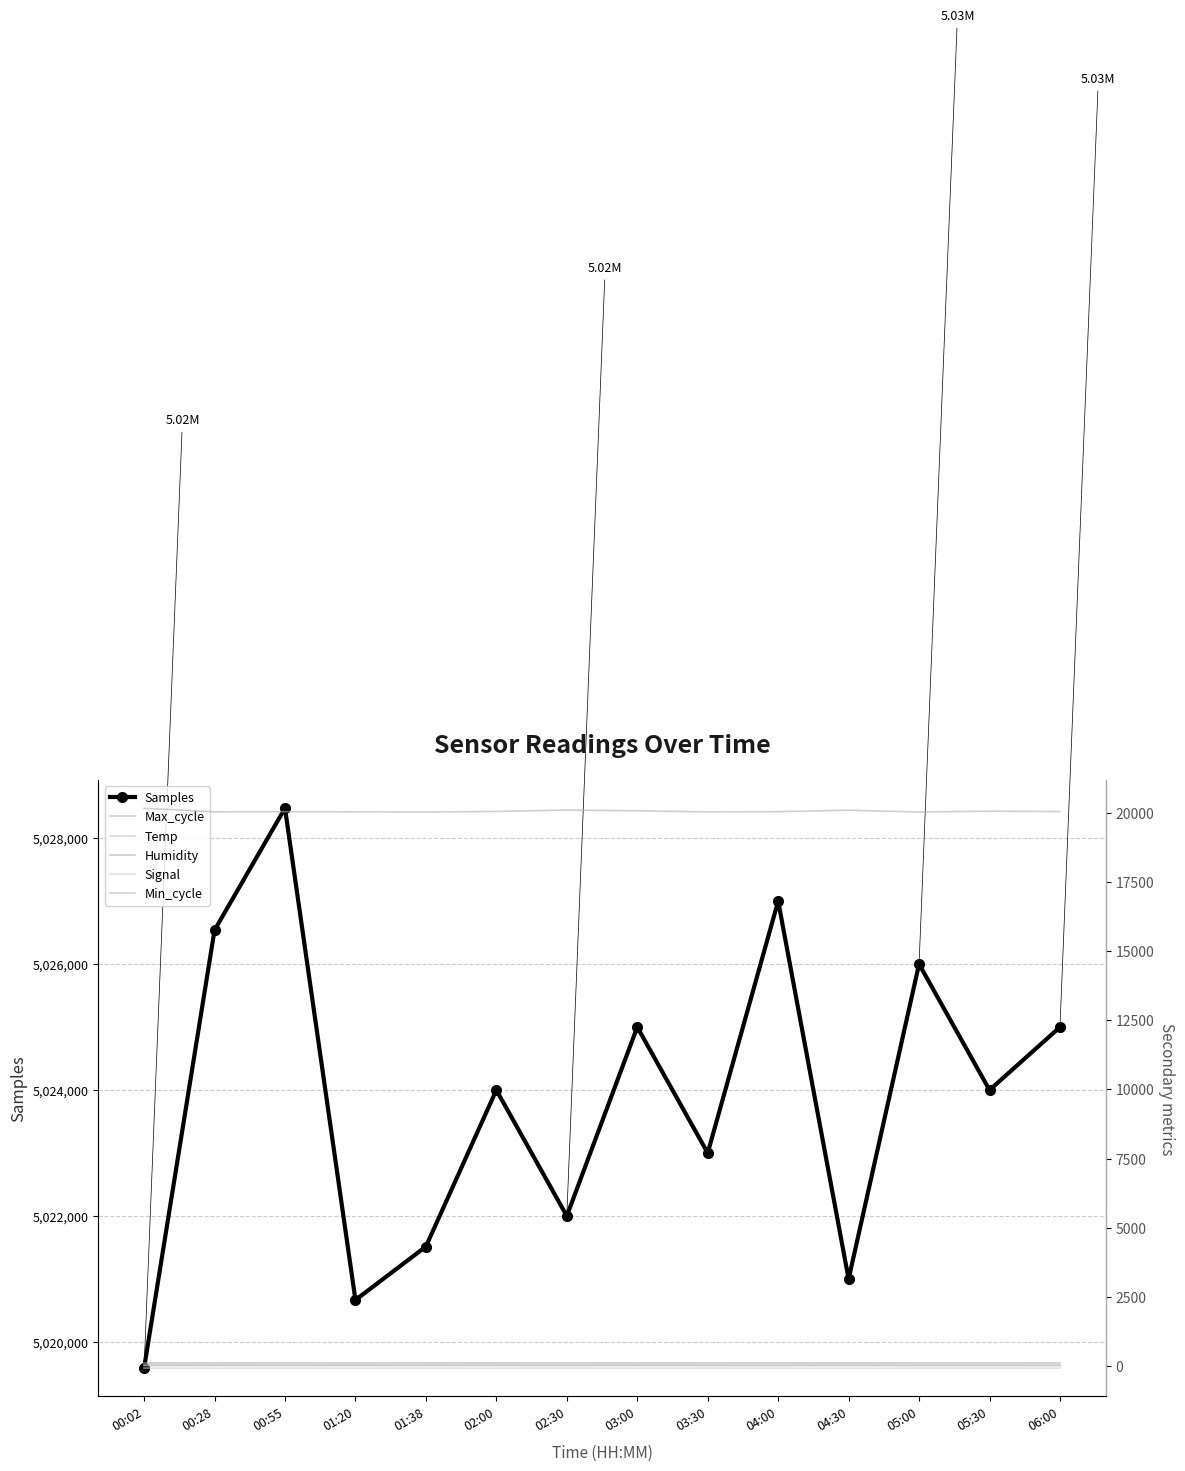

Is the value of Min_cycle at 04:30 greater than the value of Signal at 04:30?

Yes